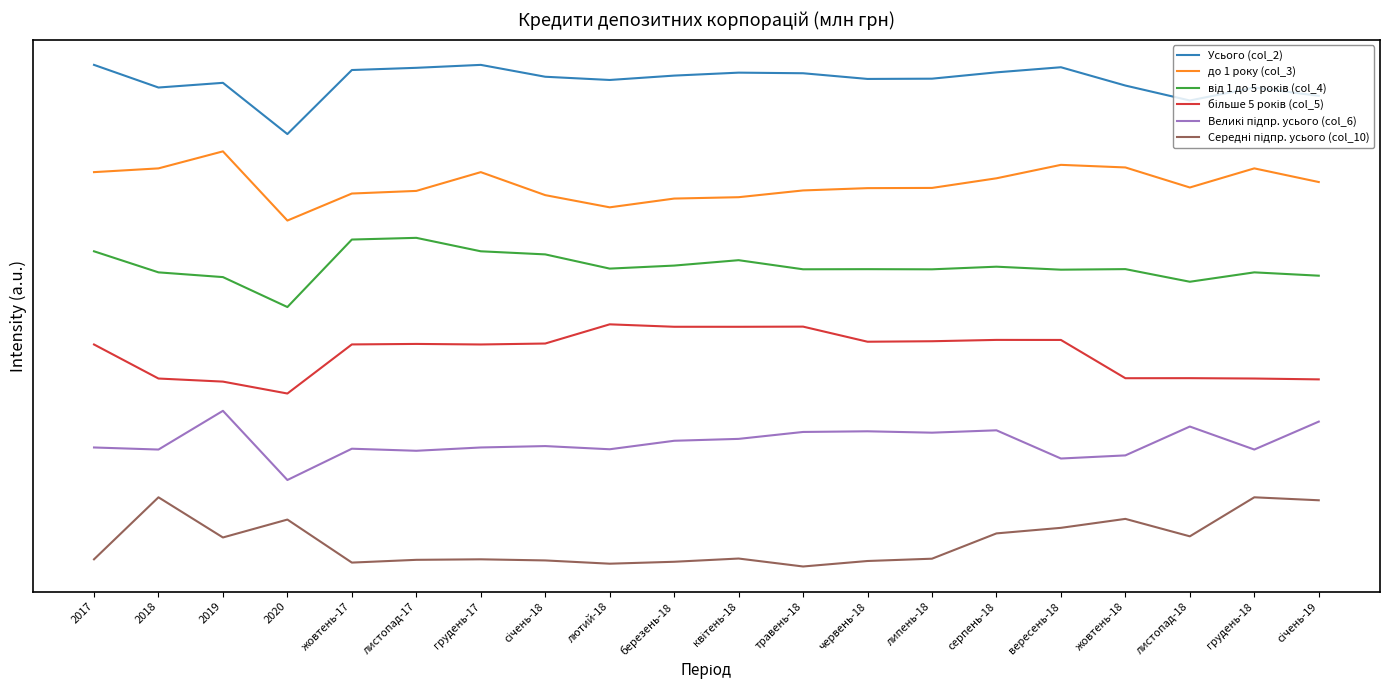

True or false: до 1 року (col_3) and Усього (col_2) cross at least once.

False